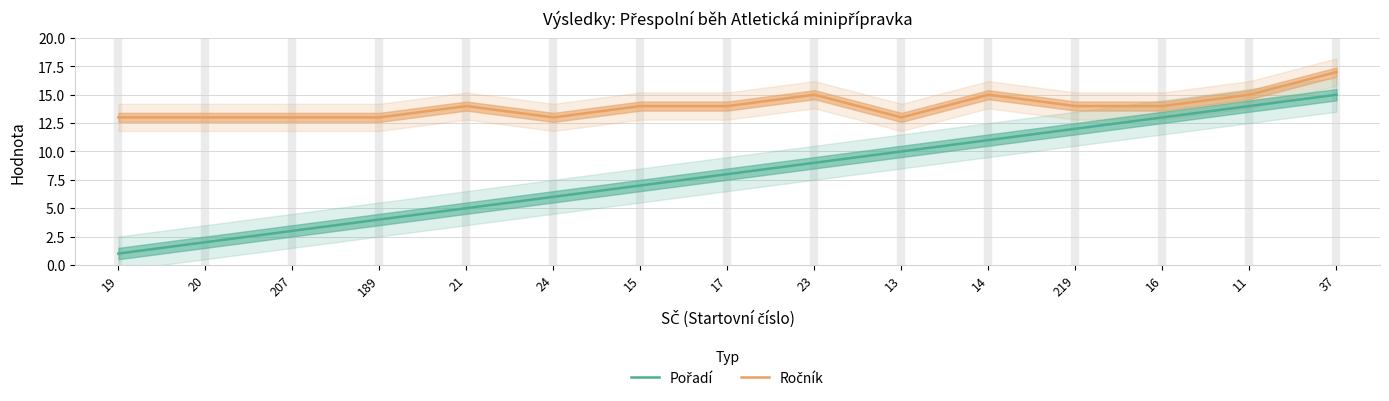

Reading left to right, transcribe all the data shown in this chart.

Pořadí: 1	2	3	4	5	6	7	8	9	10	11	12	13	14	15
Ročník: 13	13	13	13	14	13	14	14	15	13	15	14	14	15	17